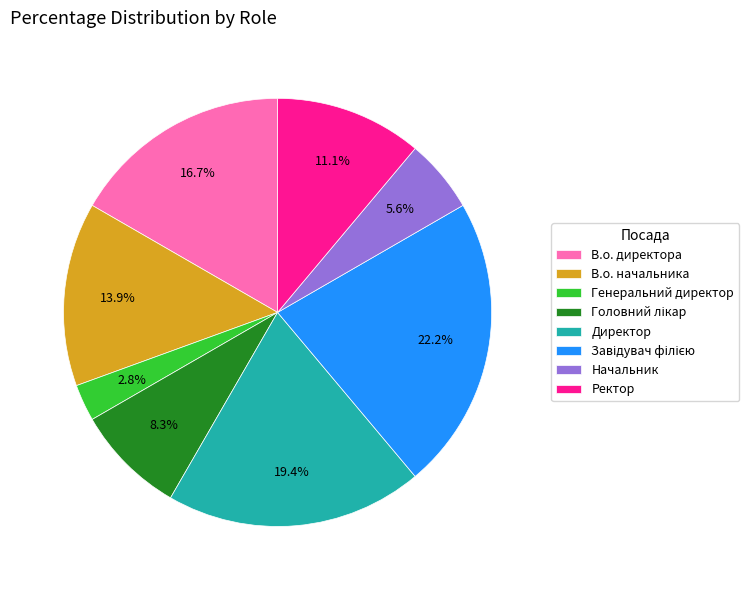

To the nearest percent, what is the difference between the В.о. директора and В.о. начальника slice percentages?

3%